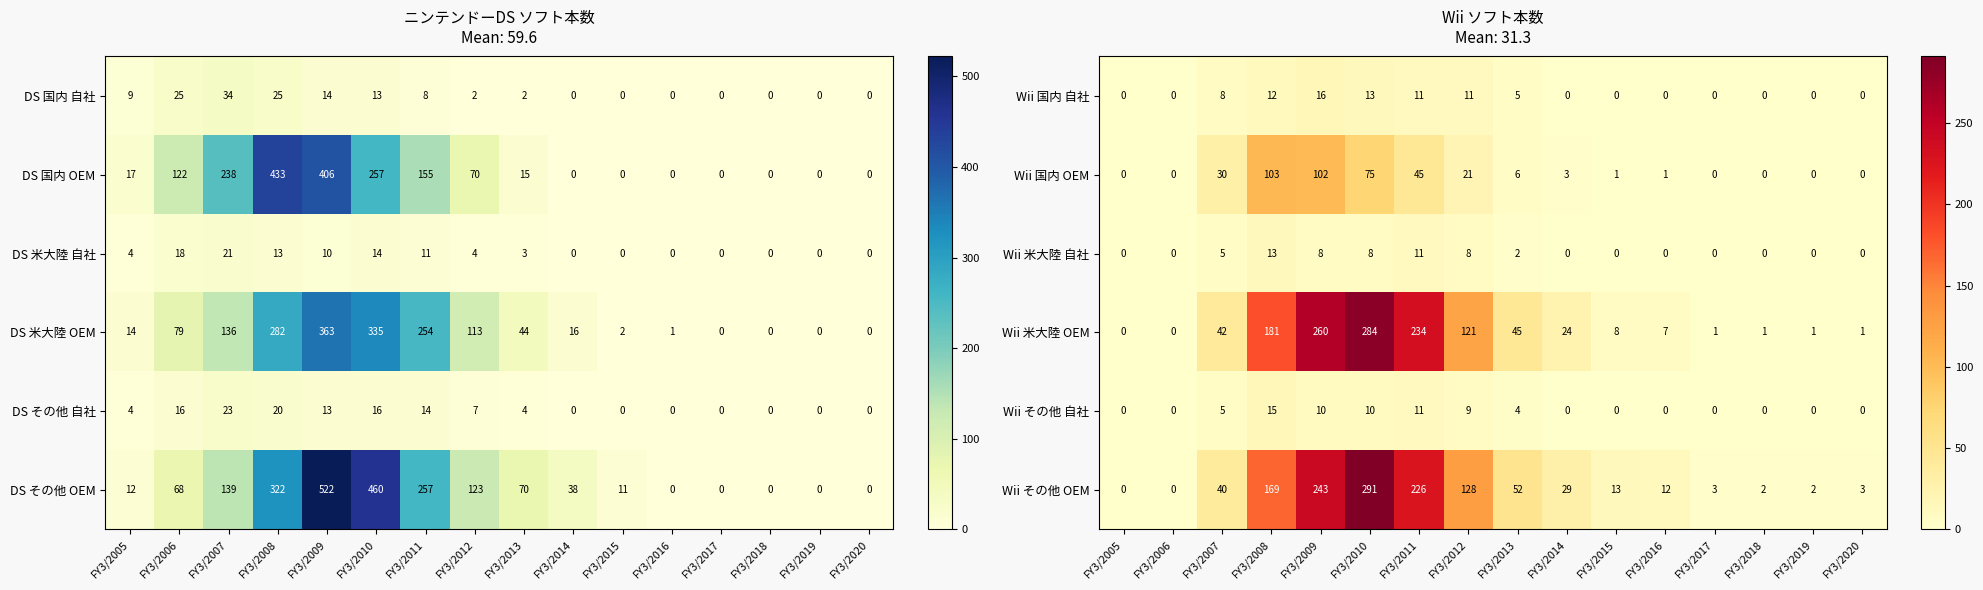

What is the difference between the maximum and second lowest values in the Wii 国内 自社 series?

16